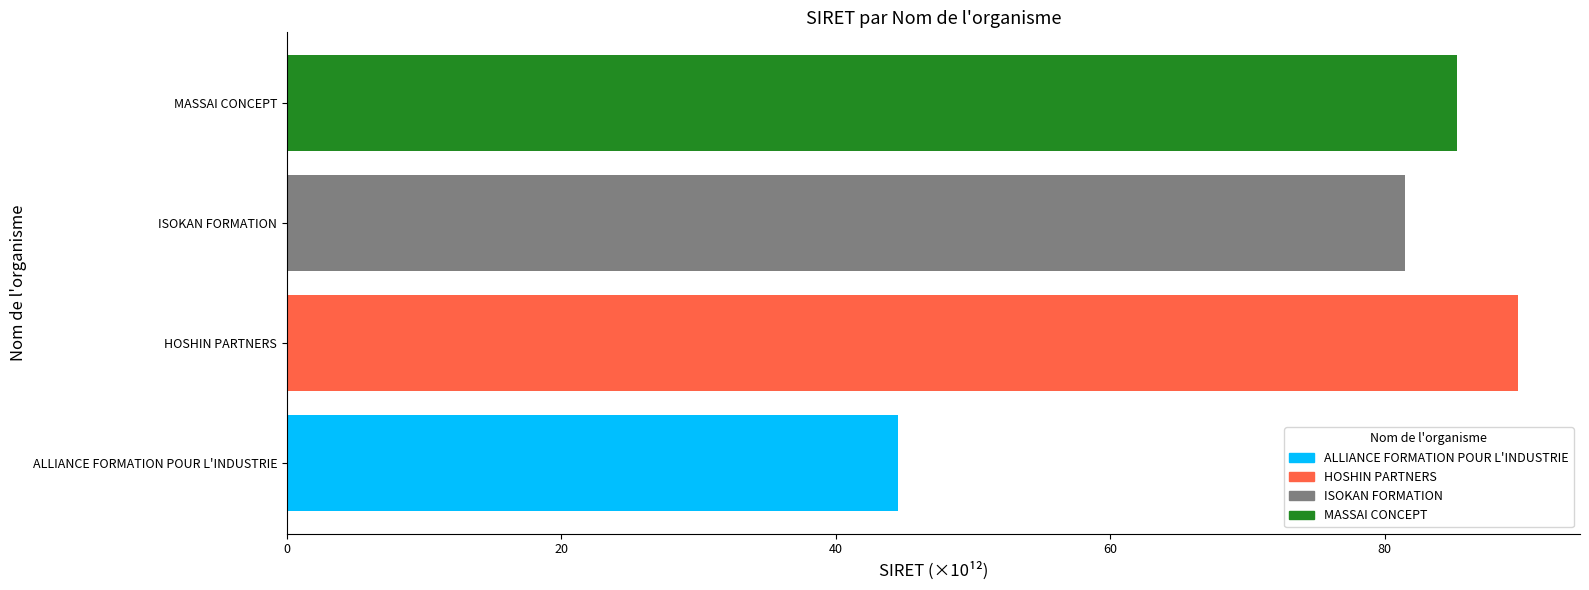

What is the ratio of the value at HOSHIN PARTNERS to the value at MASSAI CONCEPT?

1.1